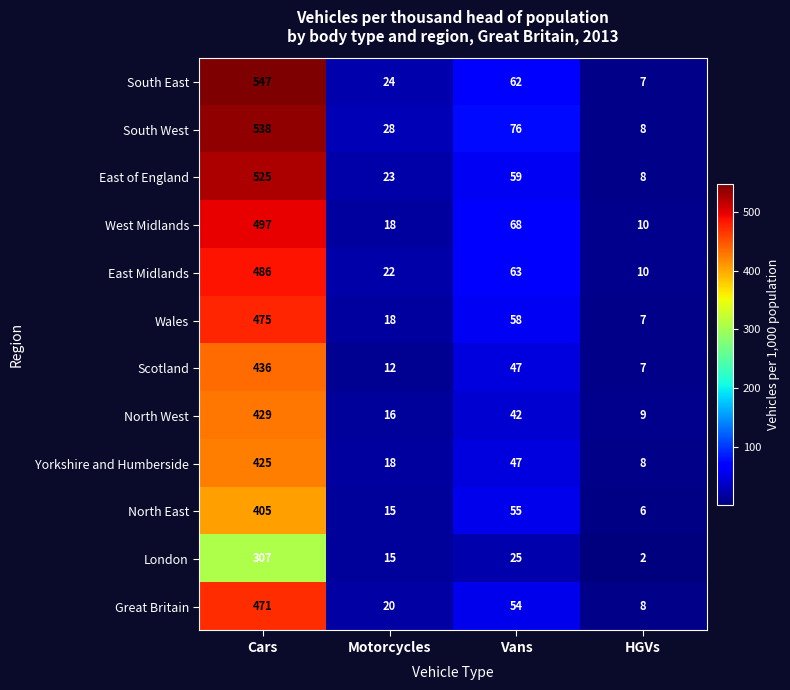

Read the North East value at Motorcycles.

15